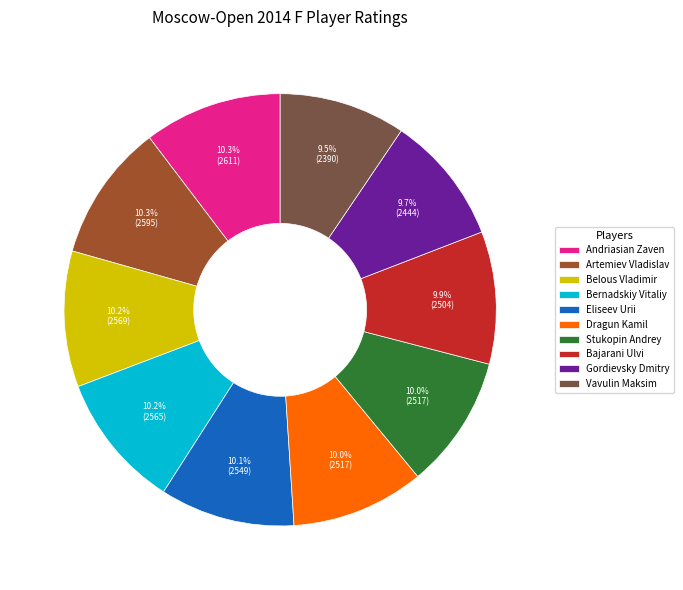

True or false: Belous Vladimir accounts for 10% of the total.

True